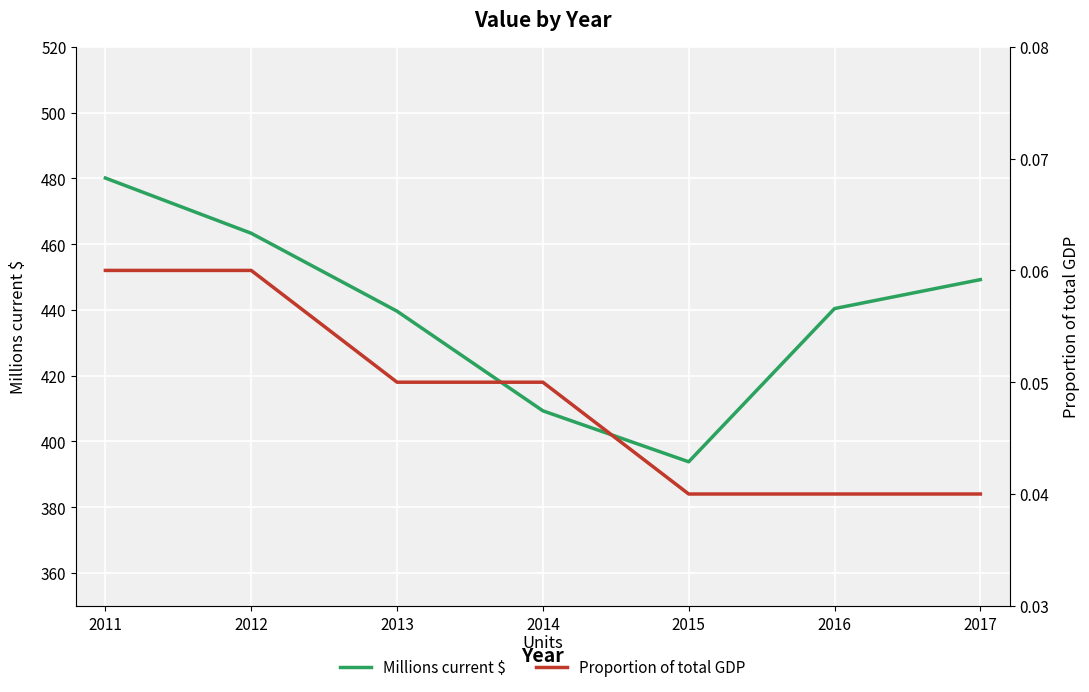

What is the maximum value for Millions current $?

480.1